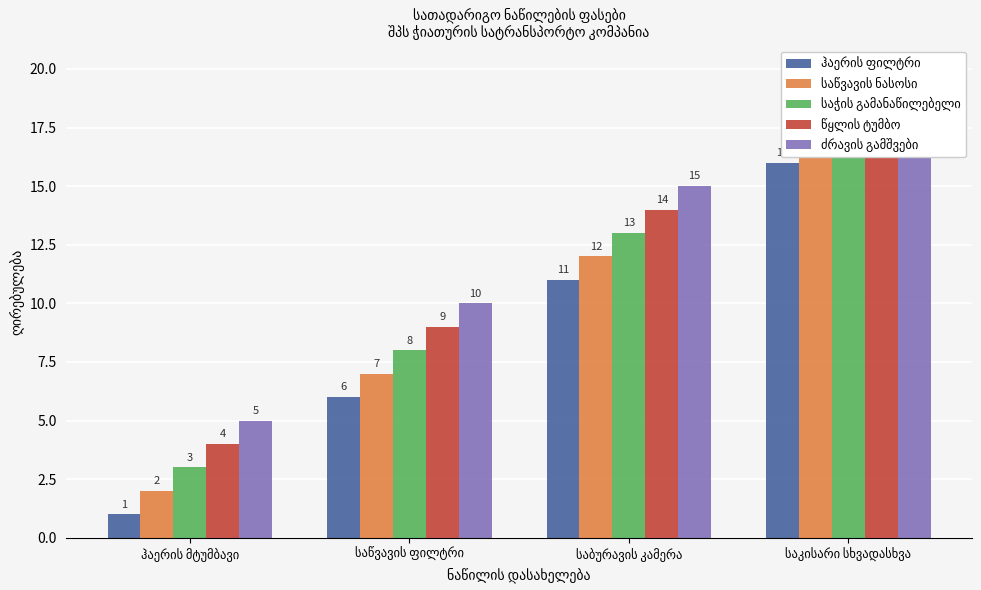

Reading left to right, transcribe all the data shown in this chart.

ჰაერის ფილტრი: 1	6	11	16
საწვავის ნასოსი: 2	7	12	17
საჭის გამანაწილებელი: 3	8	13	18
წყლის ტუმბო: 4	9	14	19
ძრავის გამშვები: 5	10	15	20